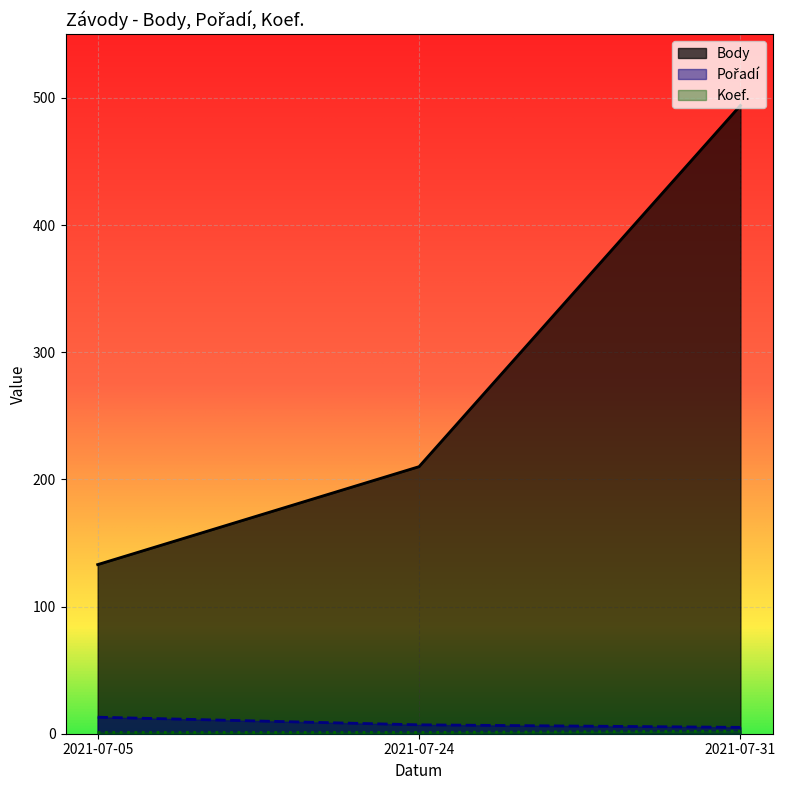

What is the difference between the highest and lowest values at 2021-07-05?

132